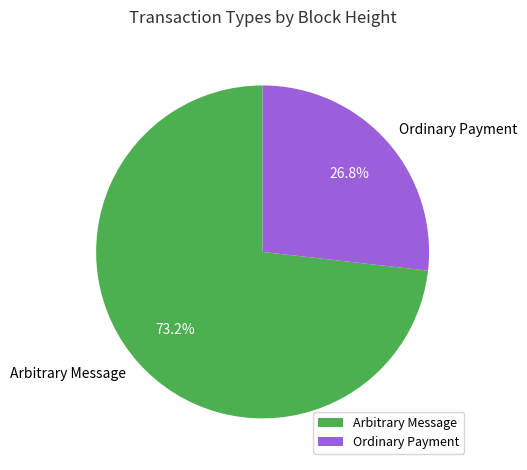

What percentage is NOT represented by Ordinary Payment?

73.2%